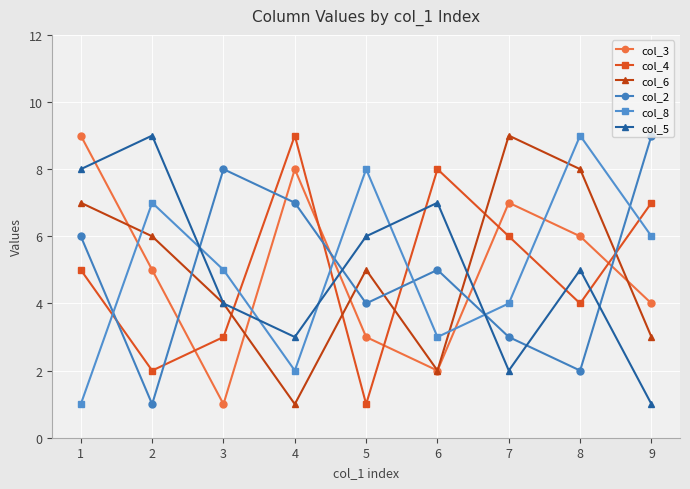

What is the difference between the maximum and minimum values in the col_2 series?

8